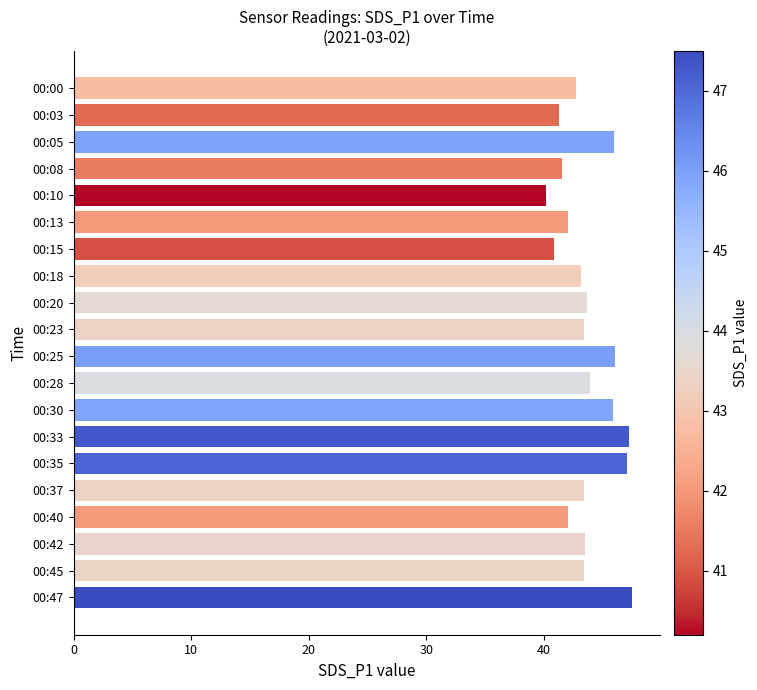

Count the number of data series in this chart.

1